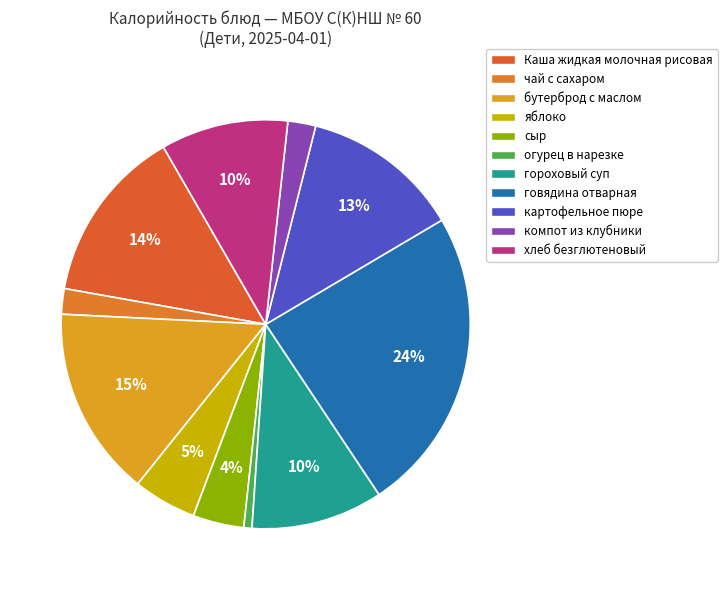

Which category has the smallest portion of the pie?

огурец в нарезке